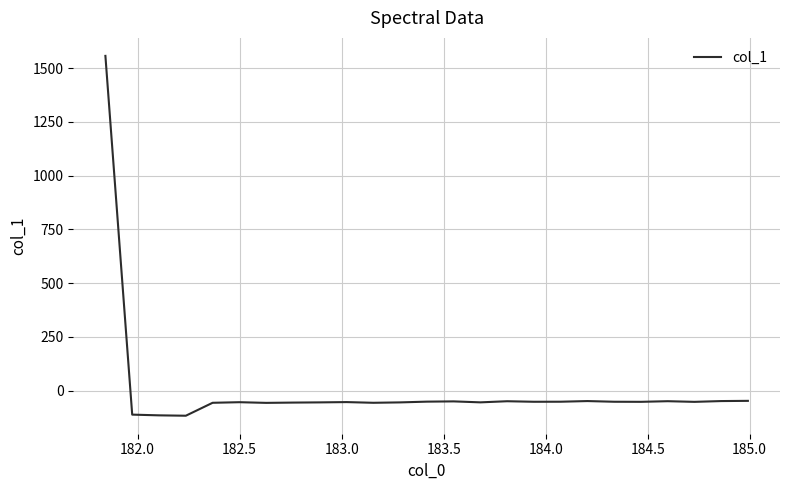

What is the difference between the maximum and minimum values?

1674.1